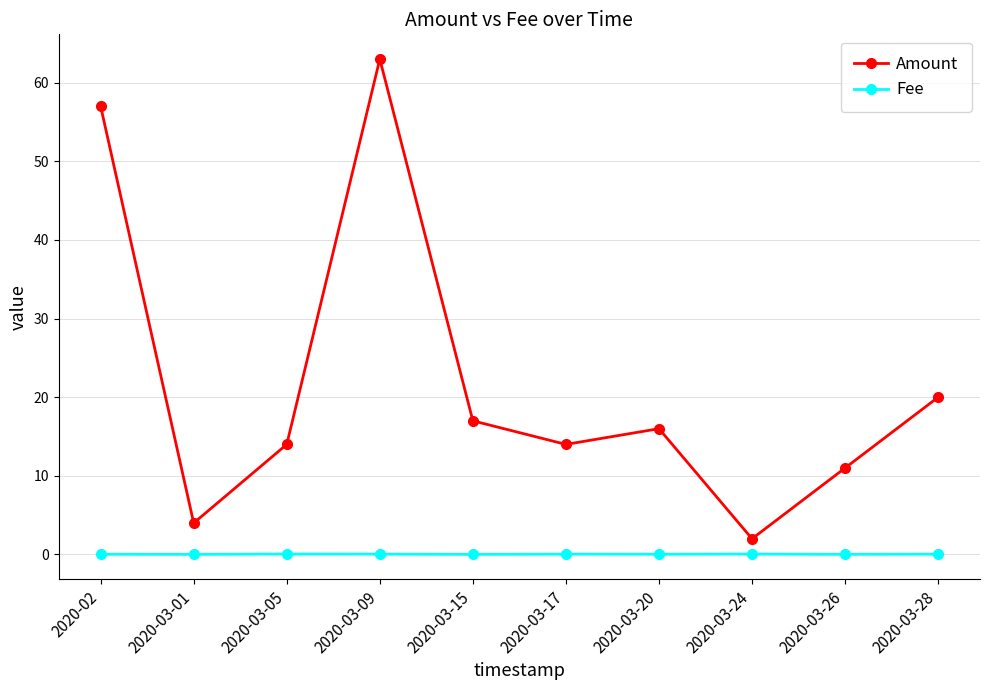

What is the label of the 9th point from the right?

2020-03-01